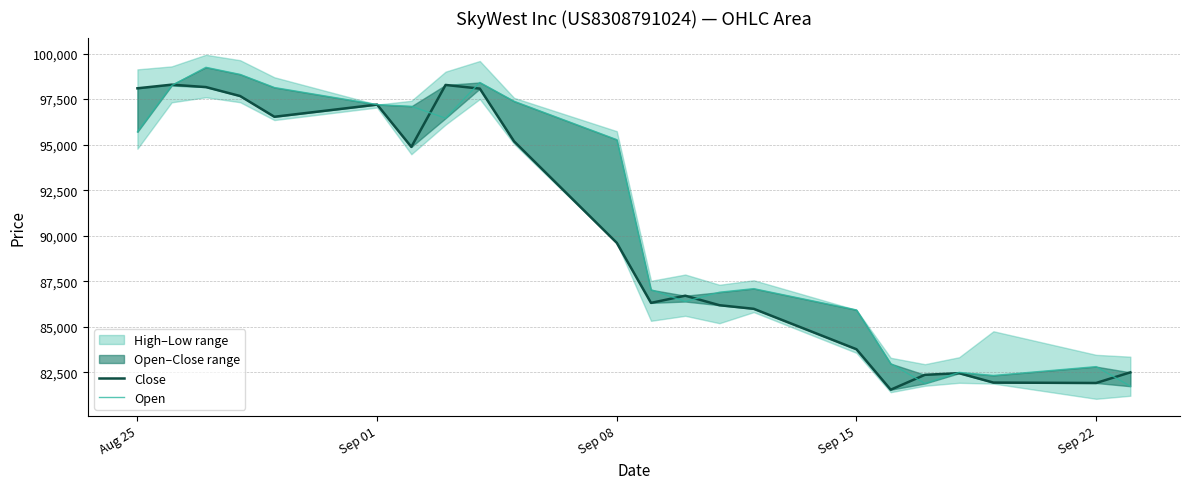

Is it true that Open equals 43580 at Sep 01?

False